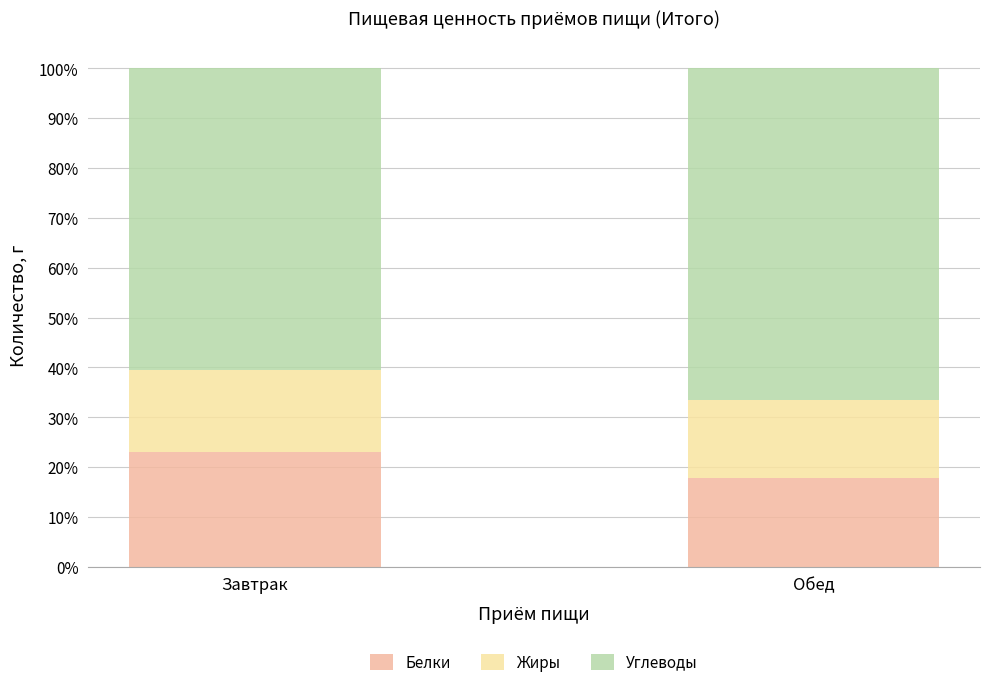

How many data points does each series have?

2